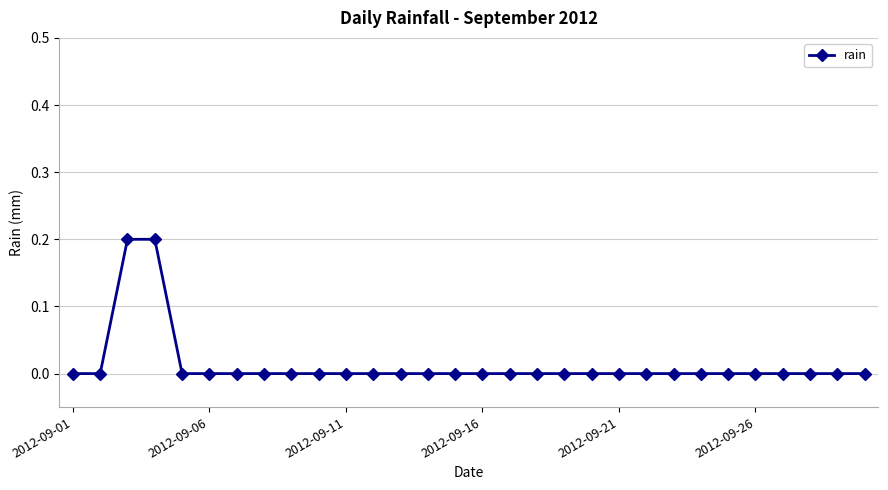

Reading left to right, transcribe all the data shown in this chart.

0.0	0.0	0.2	0.2	0.0	0.0	0.0	0.0	0.0	0.0	0.0	0.0	0.0	0.0	0.0	0.0	0.0	0.0	0.0	0.0	0.0	0.0	0.0	0.0	0.0	0.0	0.0	0.0	0.0	0.0